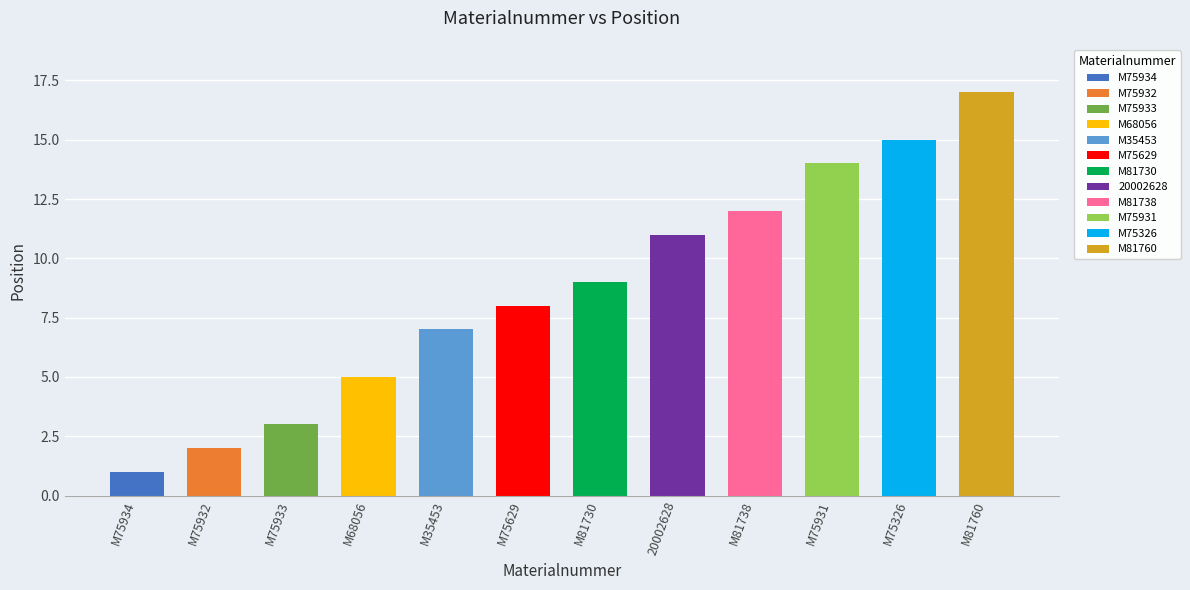

Where is the data nearest to the value 9?

M81730